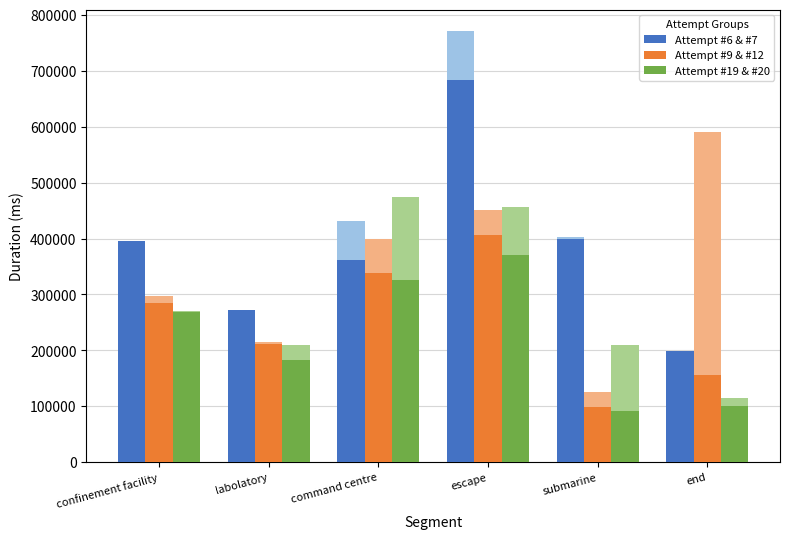

How many values in the Attempt #19 & #20 series are below 268245?

3